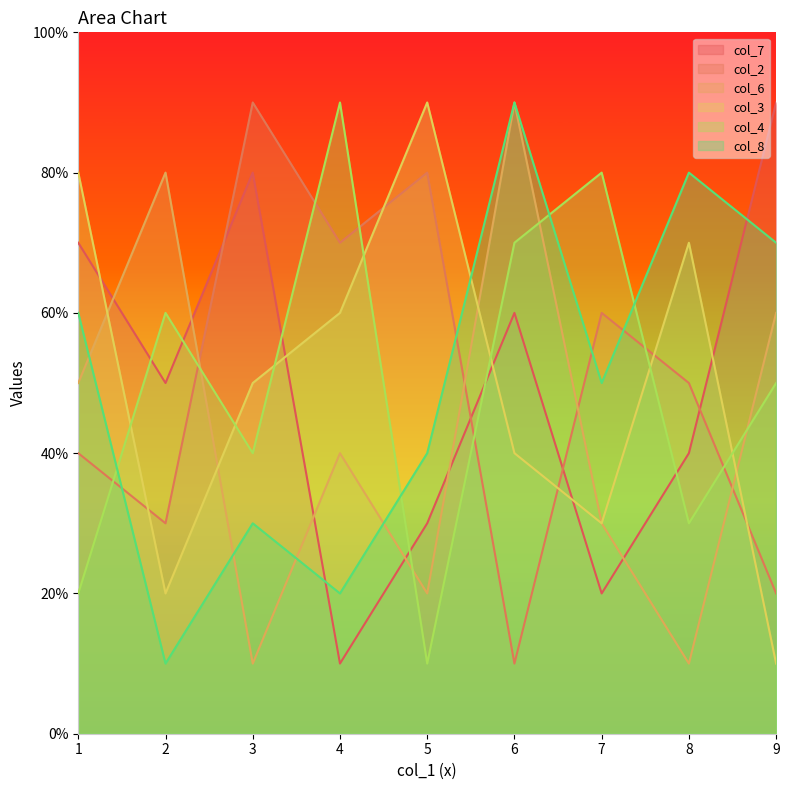

At which label does col_4 reach its minimum?

5